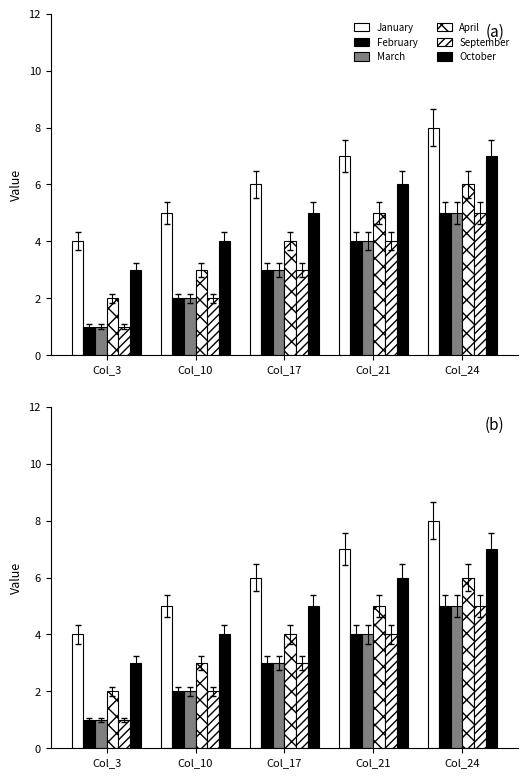

What is the value of the January bar at the 1st from the left?

4